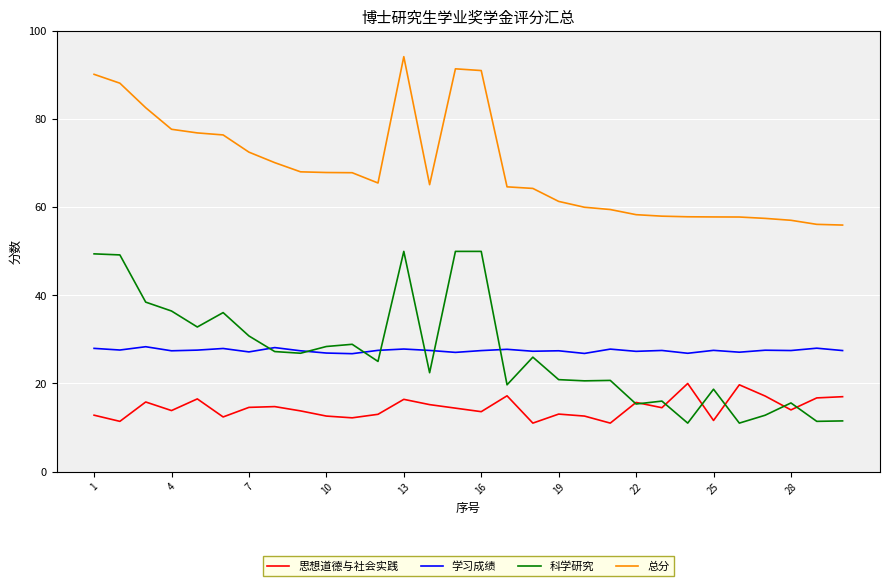

What is the smallest value displayed?

11.0